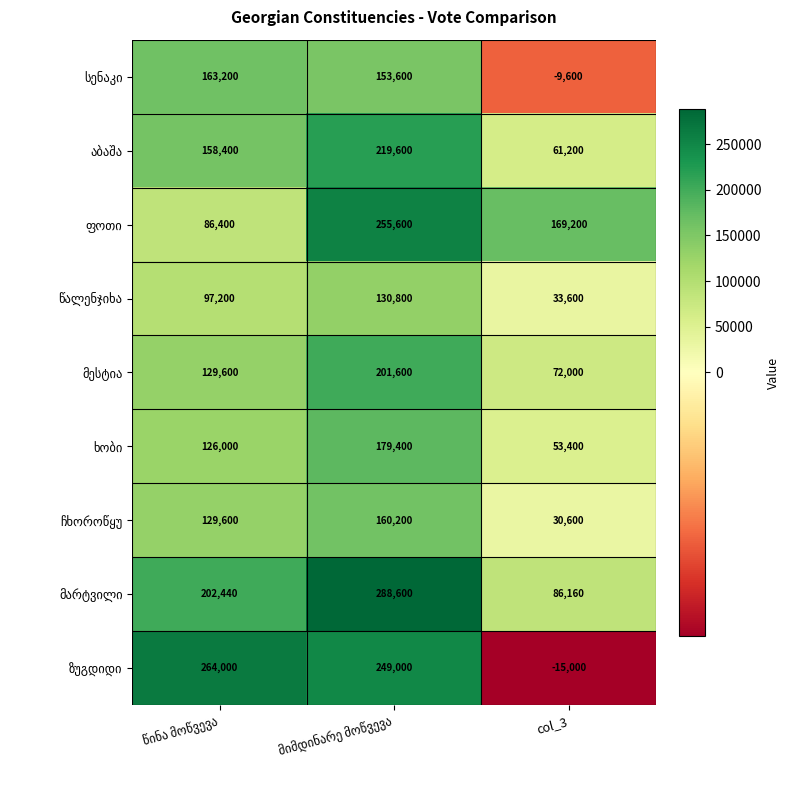

How many distinct data groups are displayed?

9